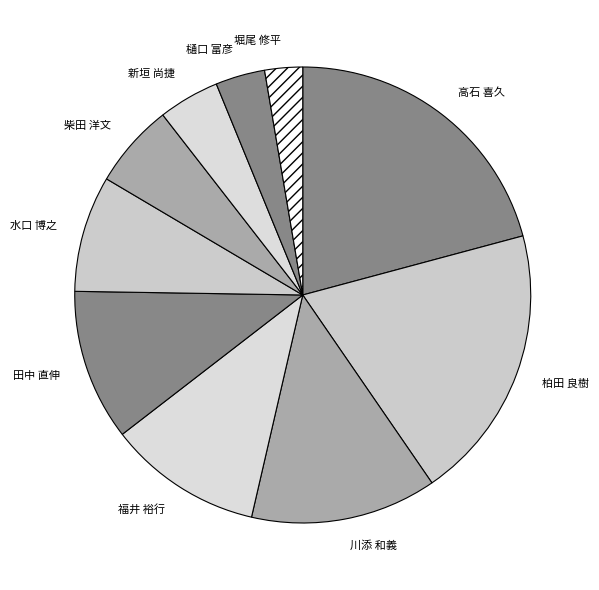

Is it true that 柴田 洋文 is 21% of the pie?

False